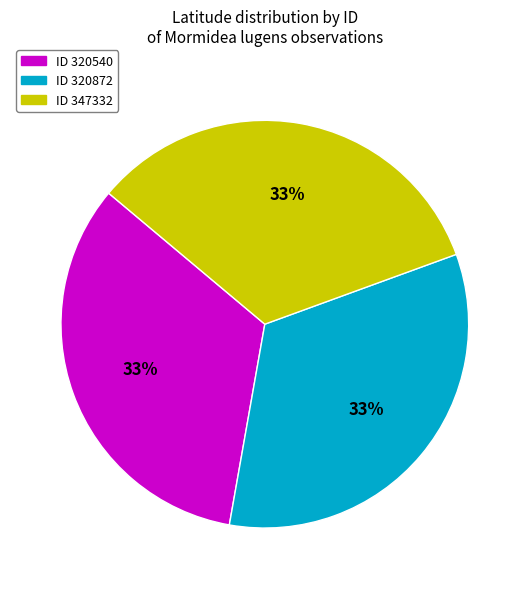

To the nearest percent, what is the average slice percentage?

33%